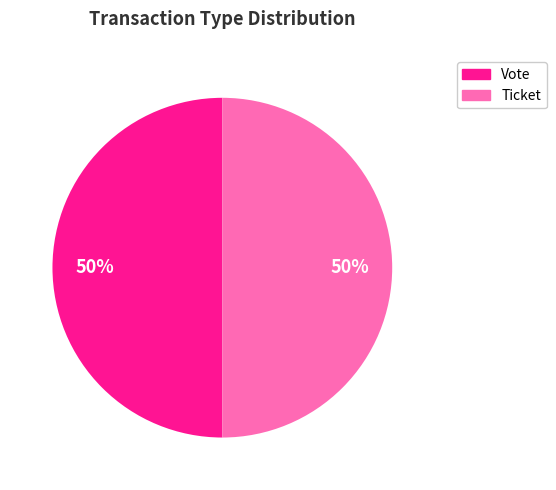

The Vote slice represents 95% of the pie. True or false?

False